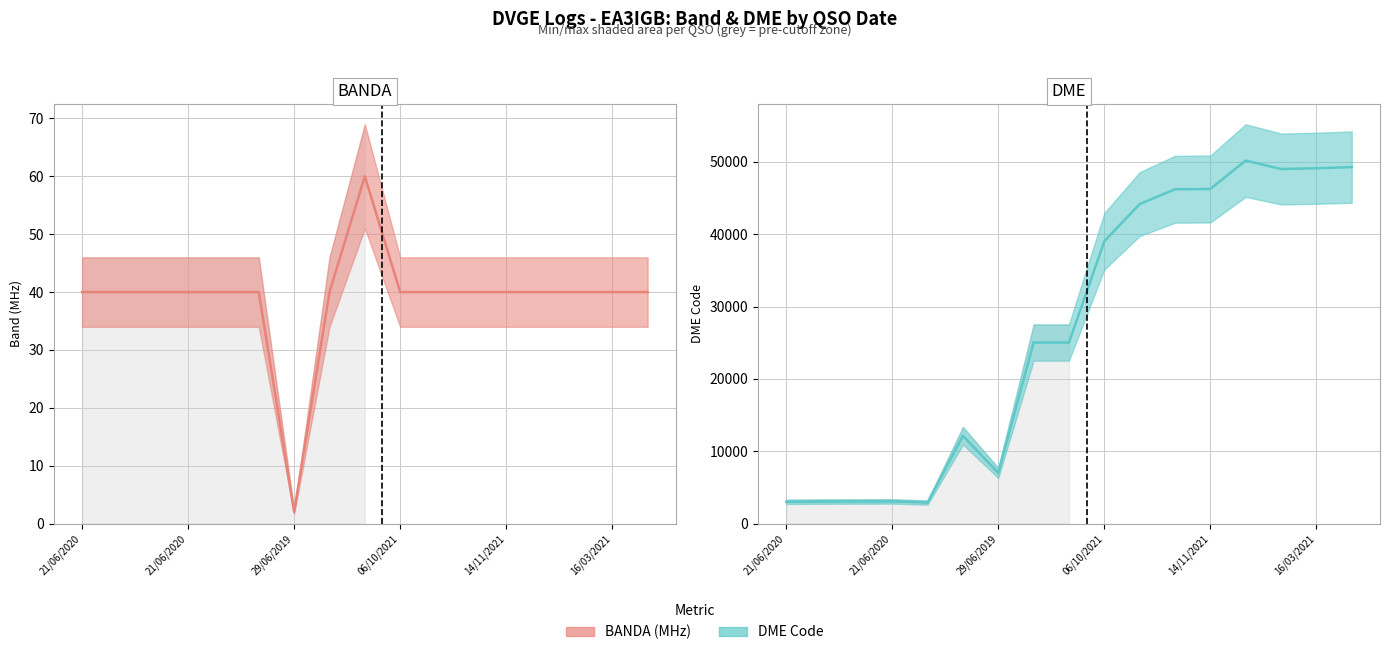

List the series in order of their peak value, highest first.

DME Code, BANDA (MHz)